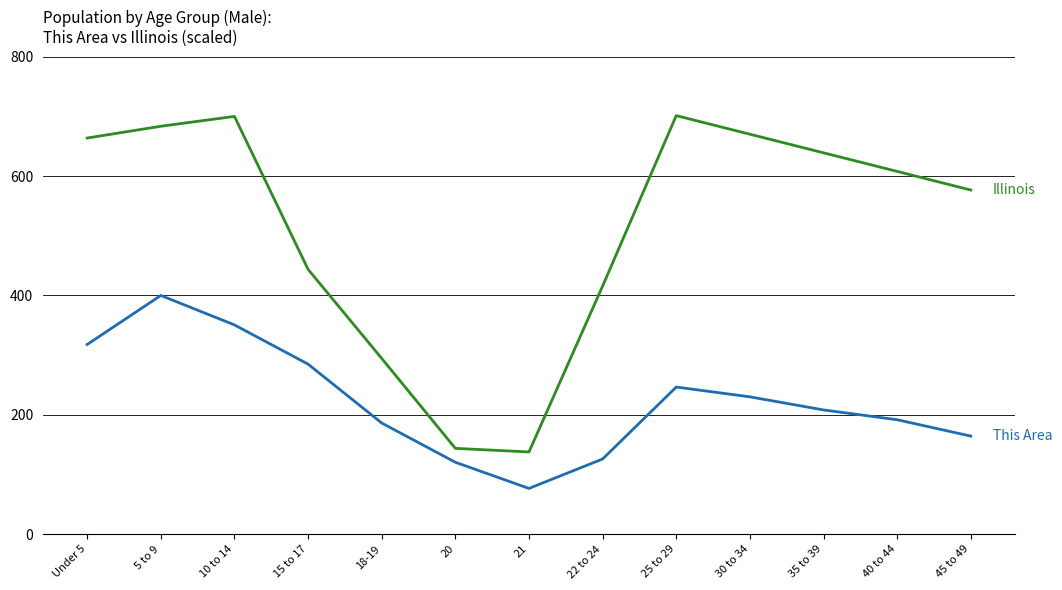

What is the spread (max minus min) of values at 22 to 24?

289.7